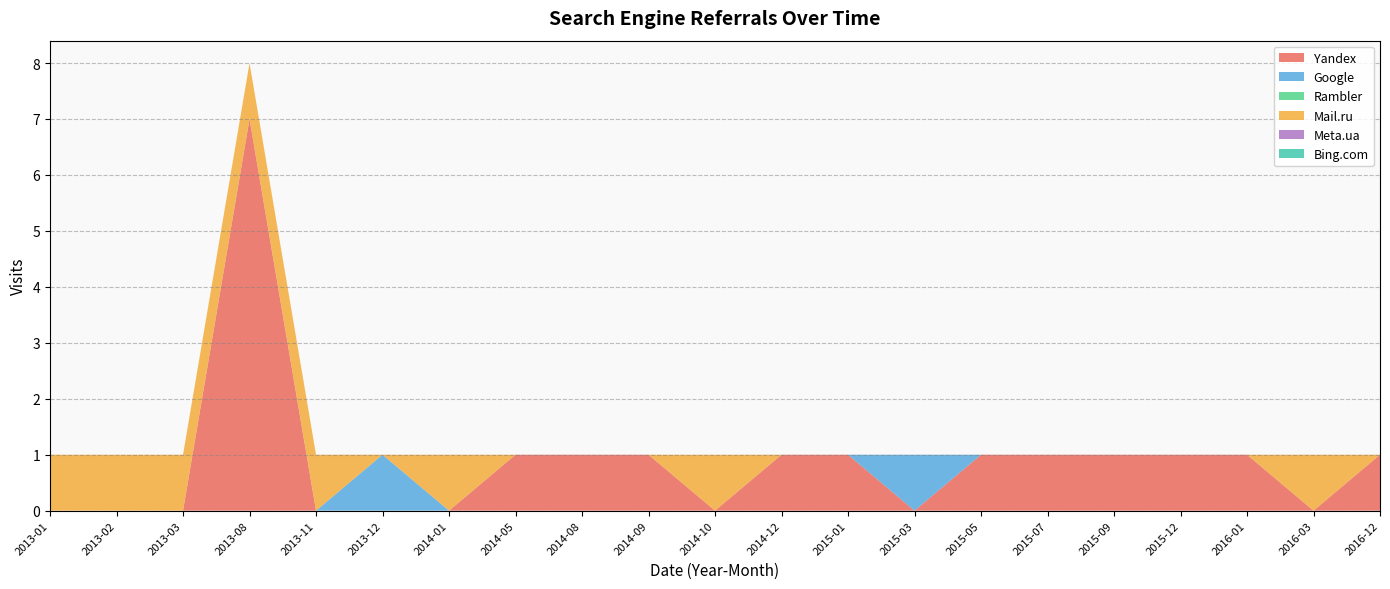

Reading right to left, transcribe all the data shown in this chart.

Yandex: 1	0	1	1	1	1	1	0	1	1	0	1	1	1	0	0	0	7	0	0	0
Google: 0	0	0	0	0	0	0	1	0	0	0	0	0	0	0	1	0	0	0	0	0
Rambler: 0	0	0	0	0	0	0	0	0	0	0	0	0	0	0	0	0	0	0	0	0
Mail.ru: 0	1	0	0	0	0	0	0	0	0	1	0	0	0	1	0	1	1	1	1	1
Meta.ua: 0	0	0	0	0	0	0	0	0	0	0	0	0	0	0	0	0	0	0	0	0
Bing.com: 0	0	0	0	0	0	0	0	0	0	0	0	0	0	0	0	0	0	0	0	0